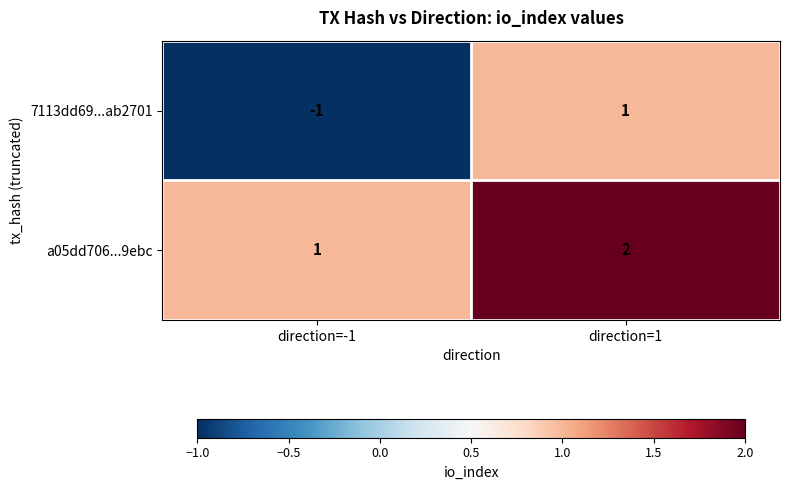

Where is 7113dd69...ab2701 nearest to the value 0?

direction=-1